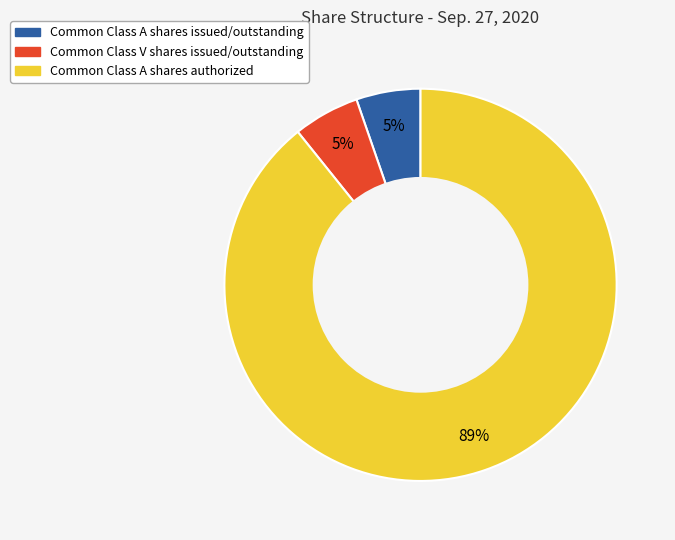

Which slice is the largest?

Common Class A shares authorized